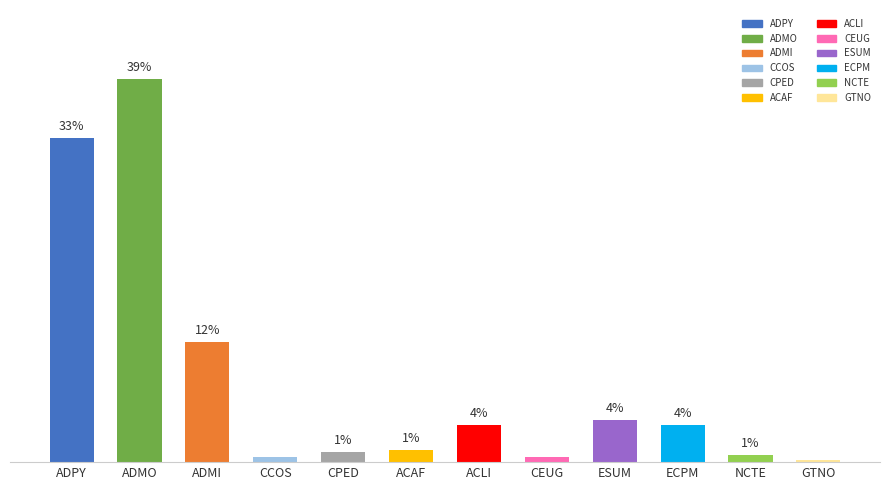

At which category does the chart reach its peak across all series?

ADMO